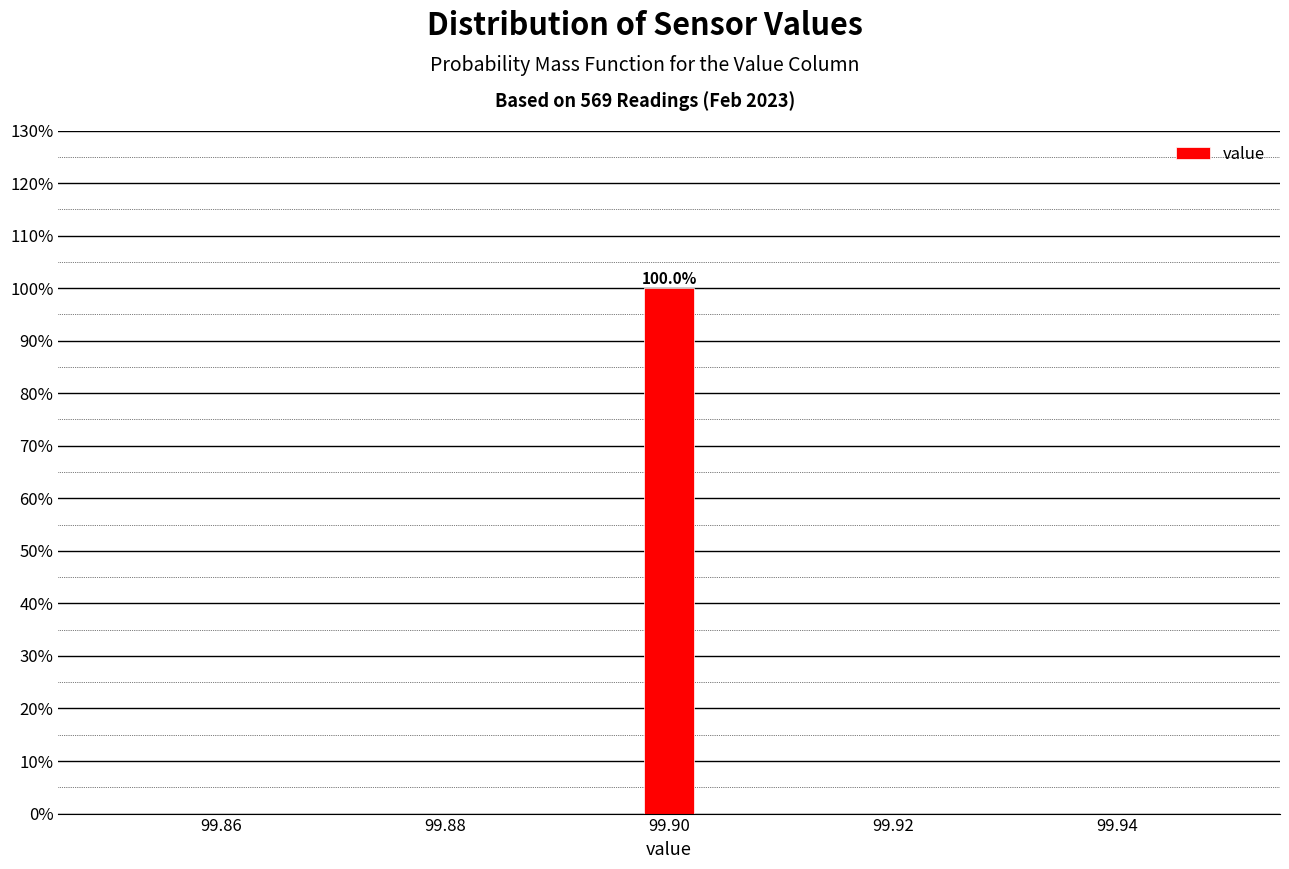

Around what value on the x-axis is the tallest bar? Give the approximate position of its centre, as read against the axis.

99.900